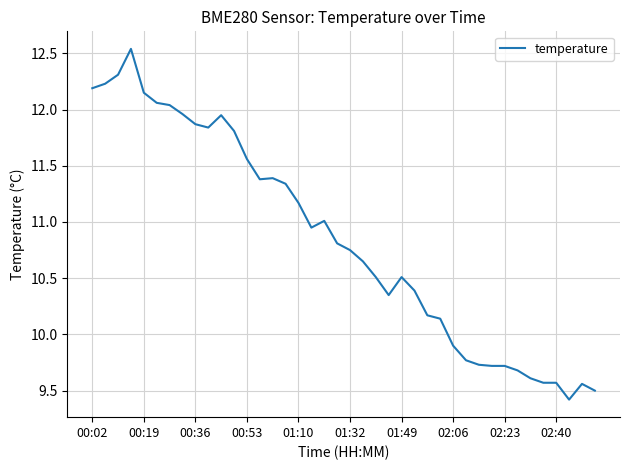

What is the difference between the maximum and minimum values?

3.1